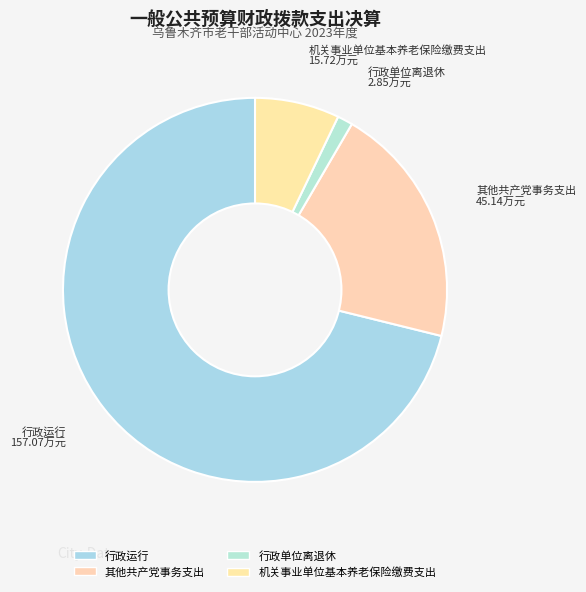

Rank the categories by value from highest to lowest.

行政运行, 其他共产党事务支出, 机关事业单位基本养老保险缴费支出, 行政单位离退休